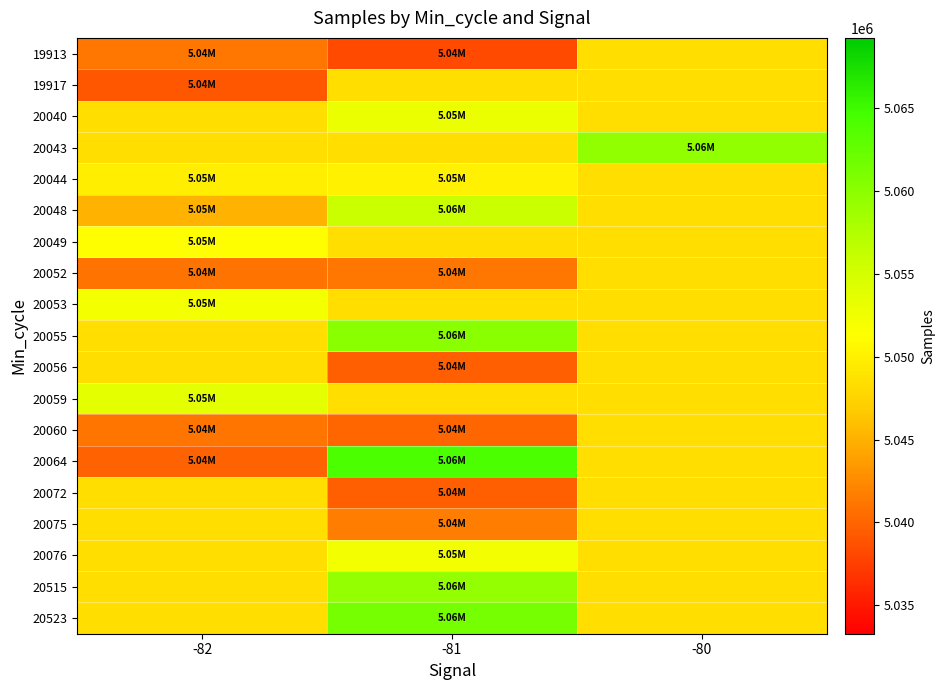

Reading left to right, extract all data points from this chart.

19913: -82=5041270.0	-81=5038332.0	-80=5048416.1
19917: -82=5039167.0	-81=5048416.1	-80=5048416.1
20040: -82=5048416.1	-81=5053068.0	-80=5048416.1
20043: -82=5048416.1	-81=5048416.1	-80=5059622.0
20044: -82=5049746.5	-81=5049992.0	-80=5048416.1
20048: -82=5045080.0	-81=5055792.2	-80=5048416.1
20049: -82=5051121.0	-81=5048416.1	-80=5048416.1
20052: -82=5040930.0	-81=5041230.5	-80=5048416.1
20053: -82=5052196.0	-81=5048416.1	-80=5048416.1
20055: -82=5048416.1	-81=5059994.0	-80=5048416.1
20056: -82=5048416.1	-81=5039681.0	-80=5048416.1
20059: -82=5053499.5	-81=5048416.1	-80=5048416.1
20060: -82=5041079.0	-81=5040047.0	-80=5048416.1
20064: -82=5039833.0	-81=5064146.0	-80=5048416.1
20072: -82=5048416.1	-81=5039615.0	-80=5048416.1
20075: -82=5048416.1	-81=5041674.0	-80=5048416.1
20076: -82=5048416.1	-81=5052358.0	-80=5048416.1
20515: -82=5048416.1	-81=5059483.0	-80=5048416.1
20523: -82=5048416.1	-81=5061446.0	-80=5048416.1